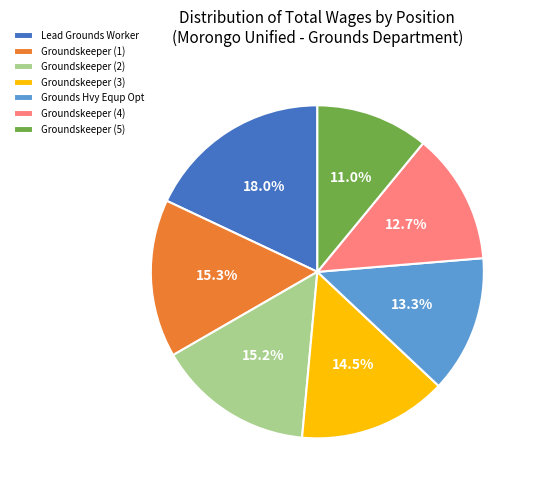

Is there any slice that represents more than half of the pie?

No